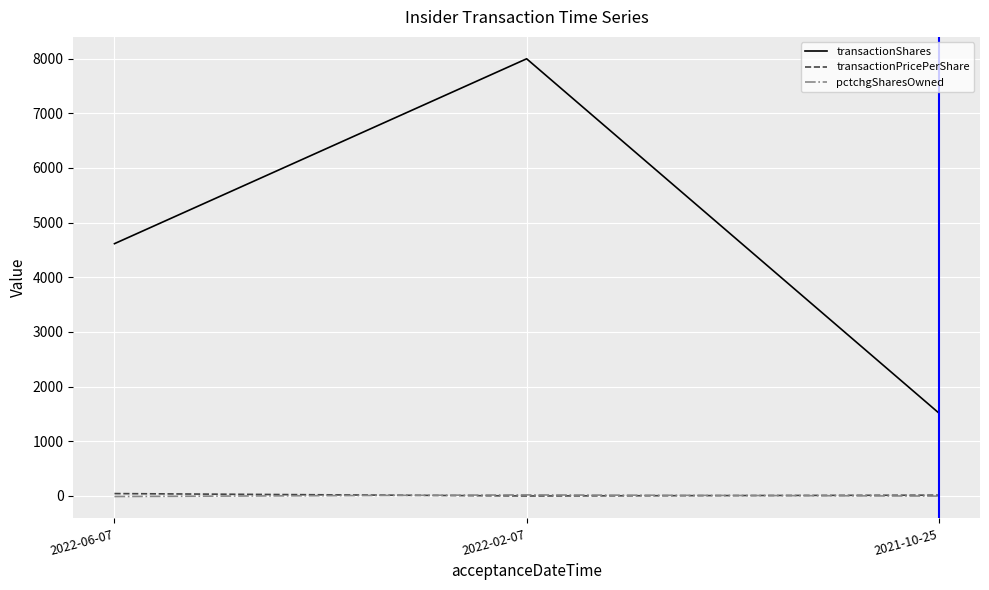

How many lines are shown in the chart?

3